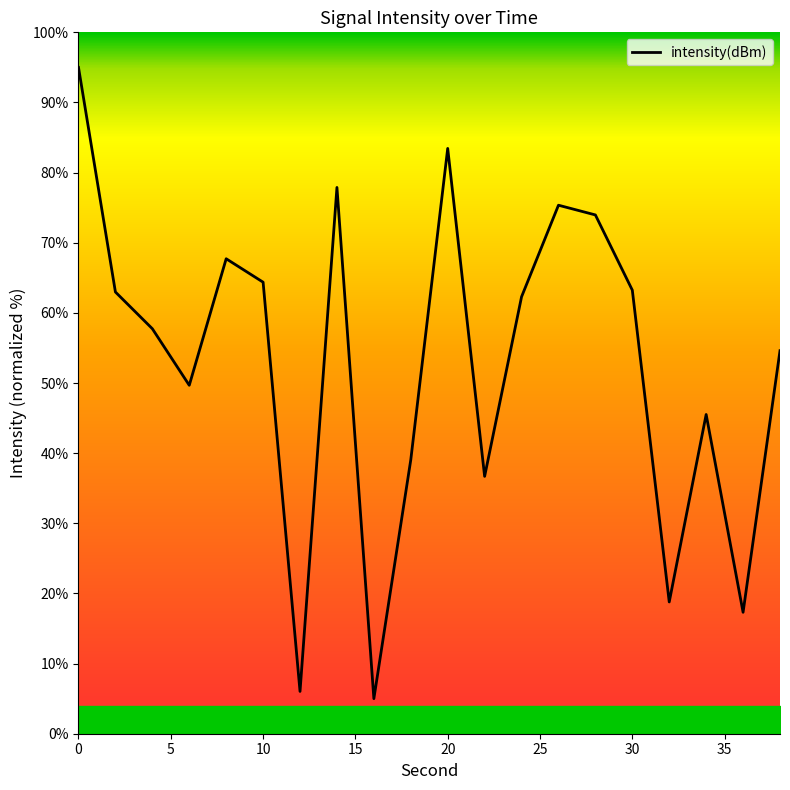

Count the number of values greater than 62.

10